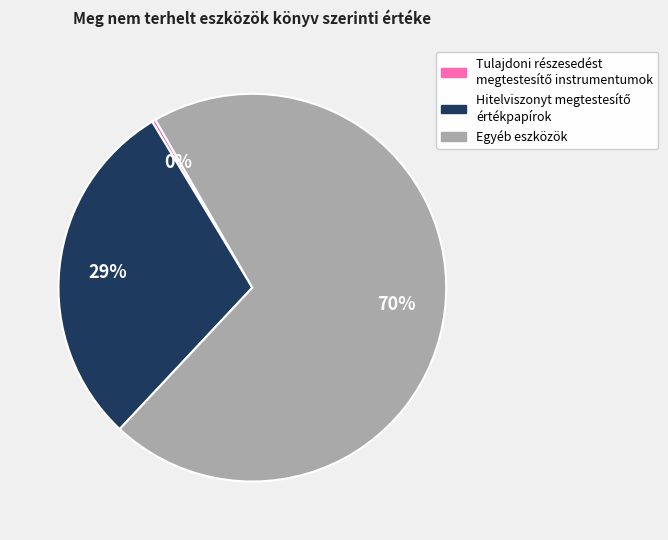

Is there any slice that represents more than half of the pie?

Yes